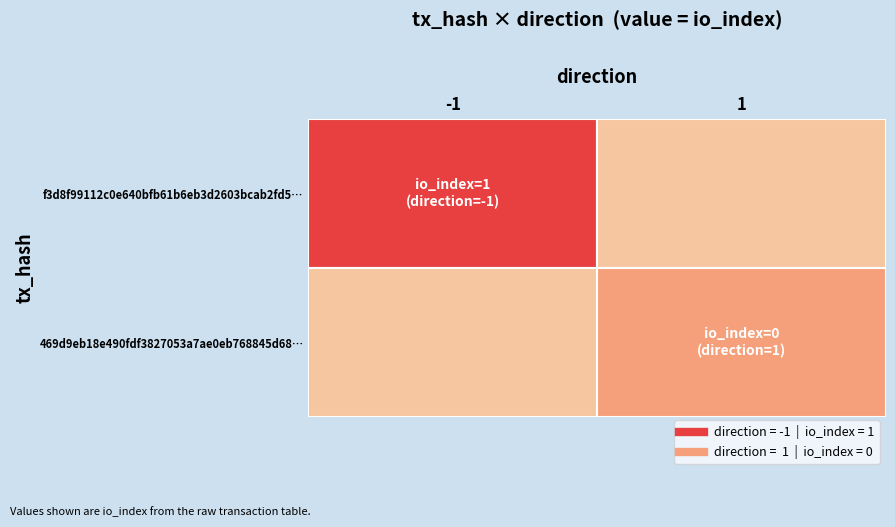

True or false: f3d8f99112c0e640bfb61b6eb3d2603bcab2fd5 has a value of 1 at io_index.

True